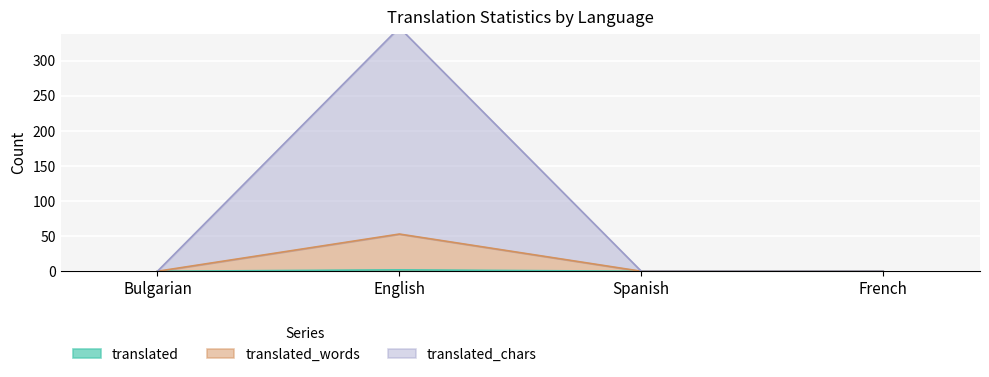

Which series has the largest total across all categories?

translated_chars